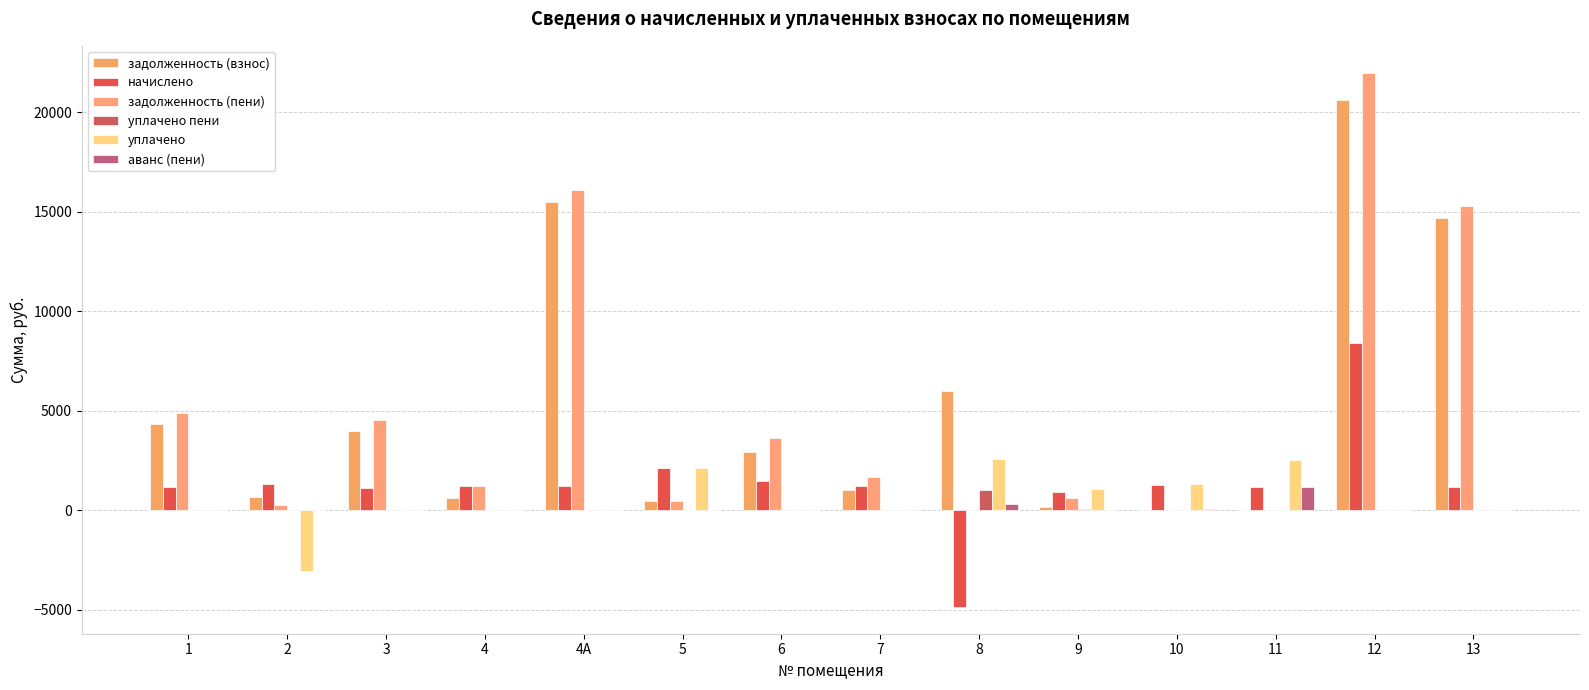

At which category is the sum across all series the highest?

12